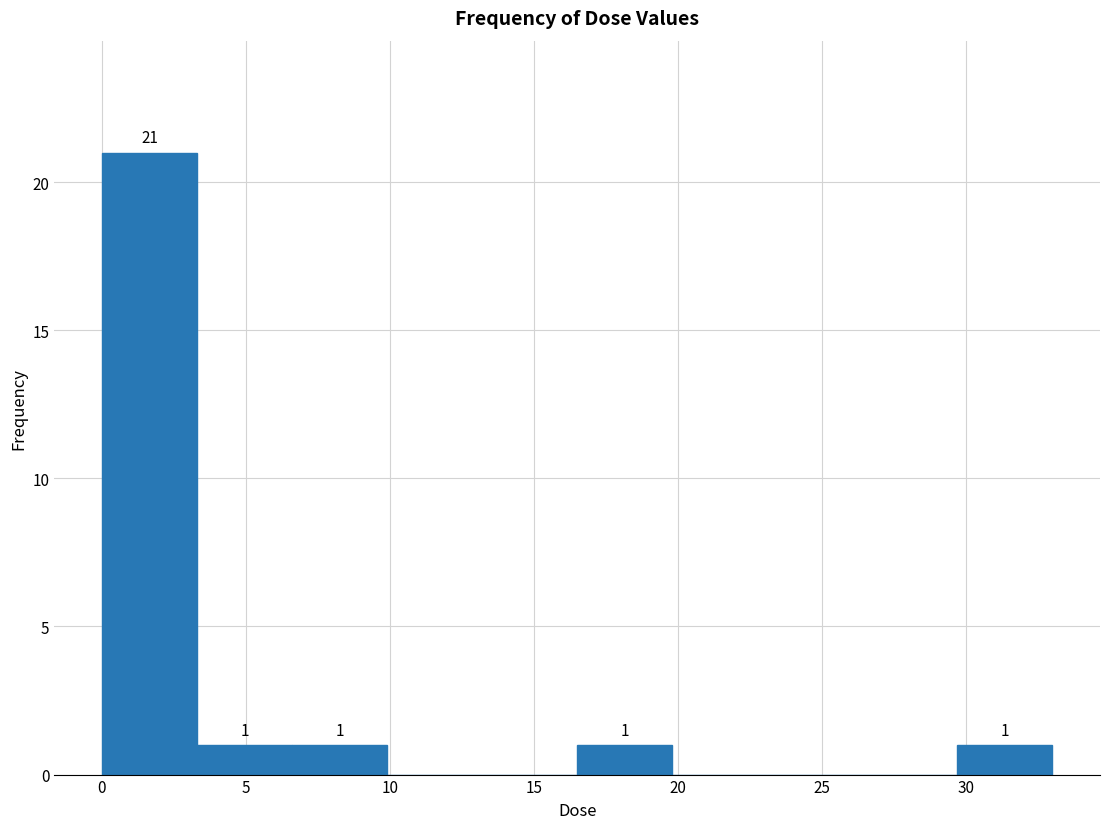

Over which range of the x-axis is the bar tallest?

0.0 to 3.5